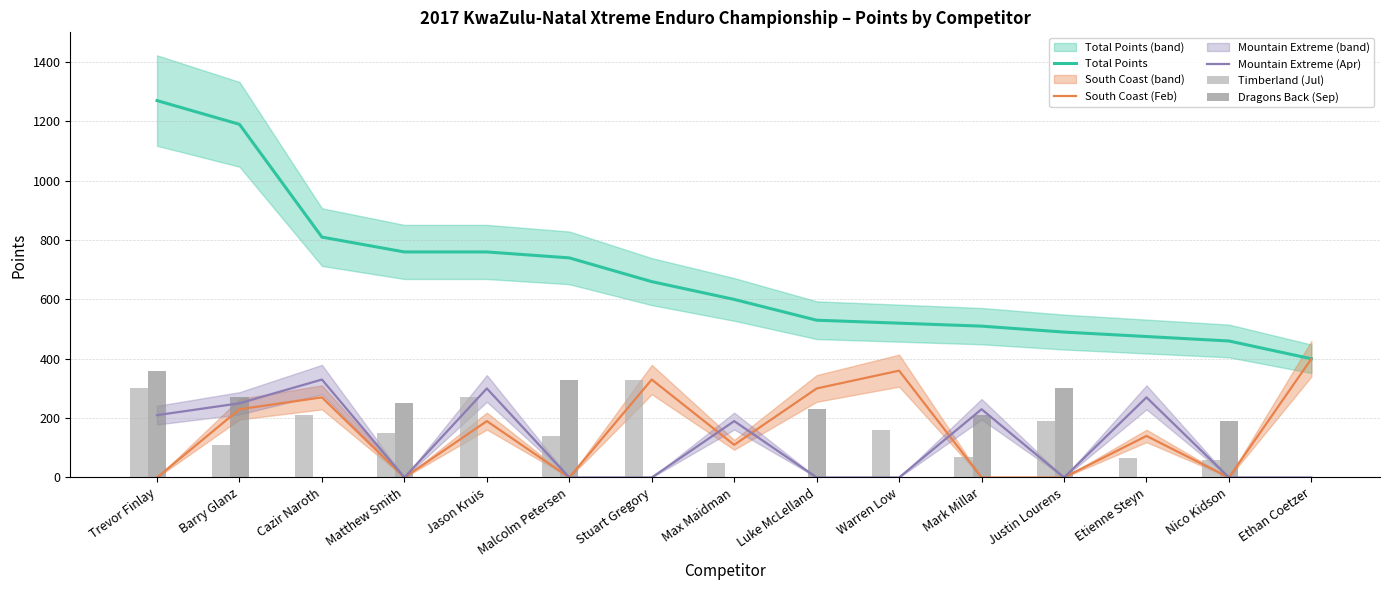

Rank the series by their maximum value, from lowest to highest.

Mountain Extreme (Apr), Timberland (Jul), Dragons Back (Sep), South Coast (Feb), Total Points